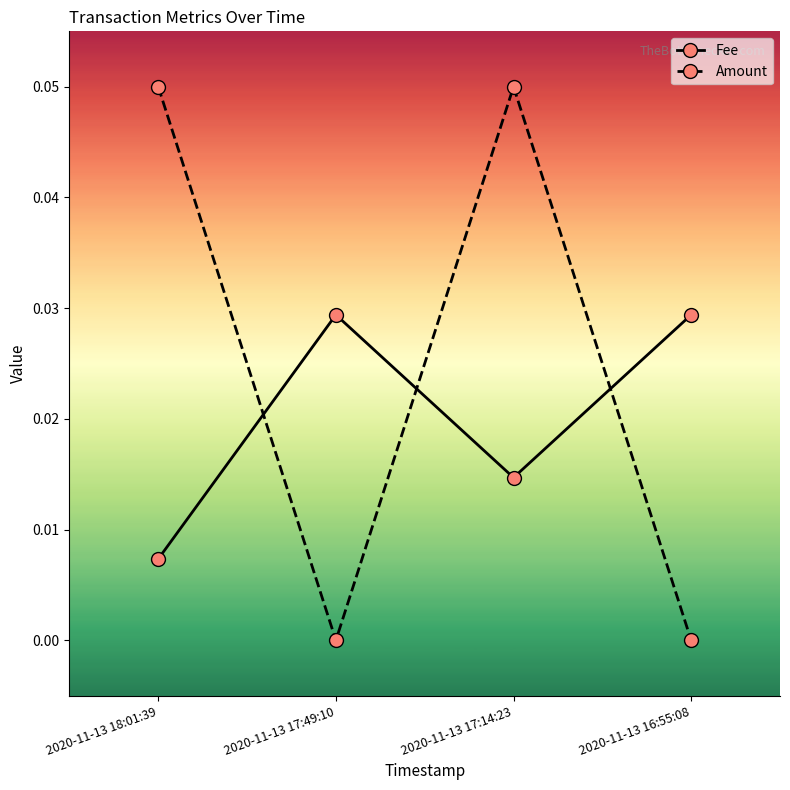

Is it true that Amount equals 0.0 at 2020-11-13 17:14:23?

False